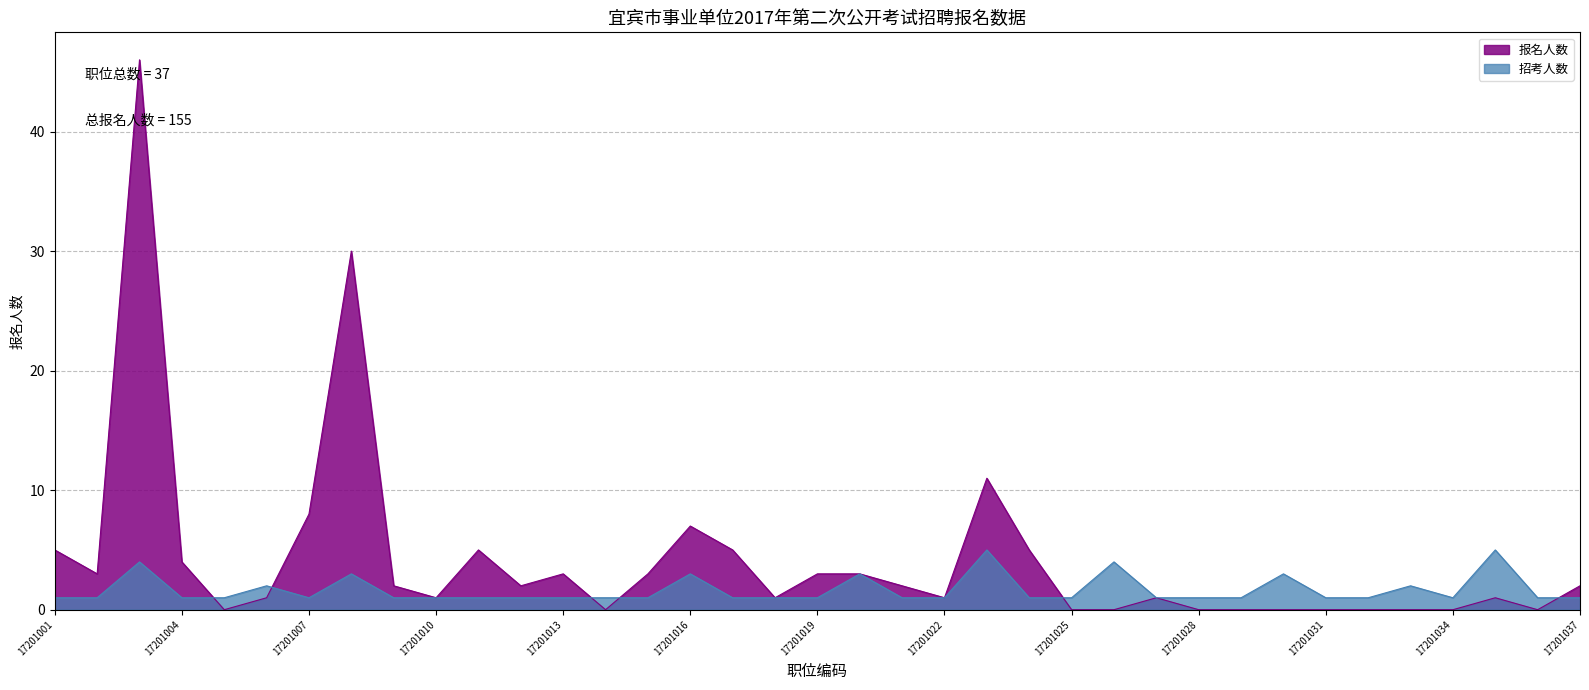

Which category has the highest value in the 报名人数 series?

17201003